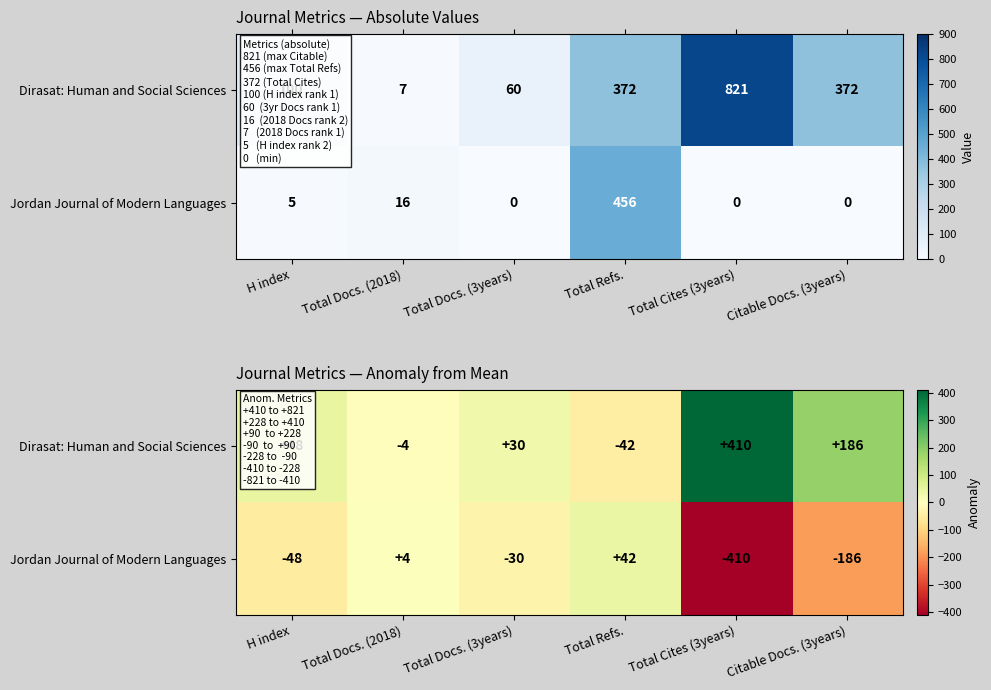

Is the value of Dirasat: Human and Social Sciences at Total Docs. (3years) greater than the value of Jordan Journal of Modern Languages at Total Refs.?

No